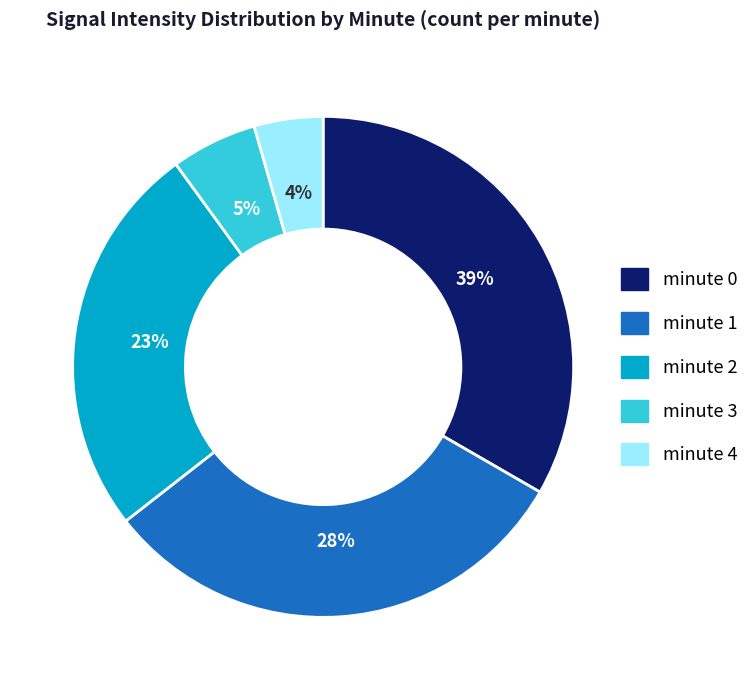

What is the ratio of the value at minute 3 to the value at minute 1?

0.2